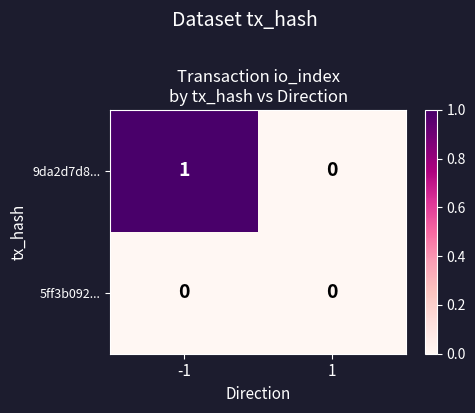

Reading left to right, list all the values displayed in this chart.

9da2d7d8...: -1=1	1=0
5ff3b092...: -1=0	1=0